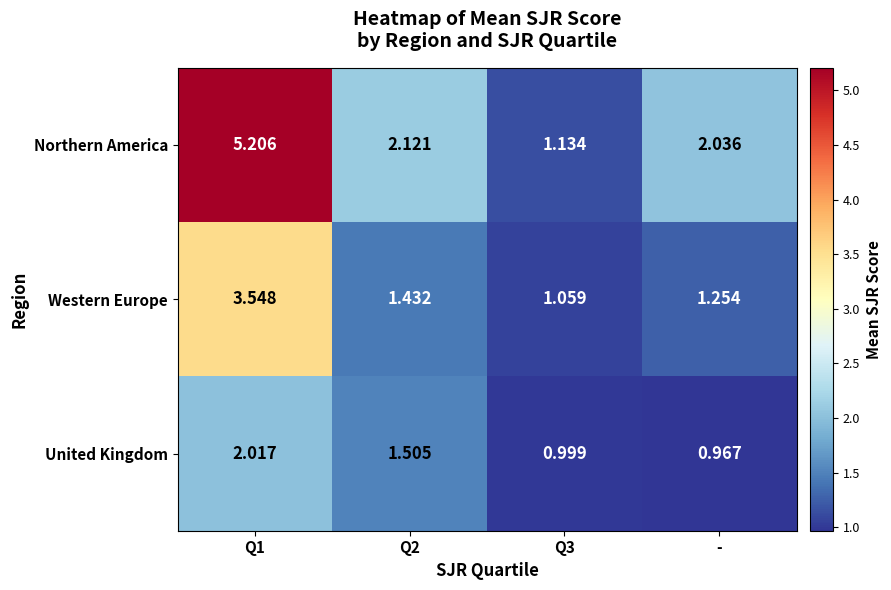

Which series has the largest range (max minus min)?

Northern America